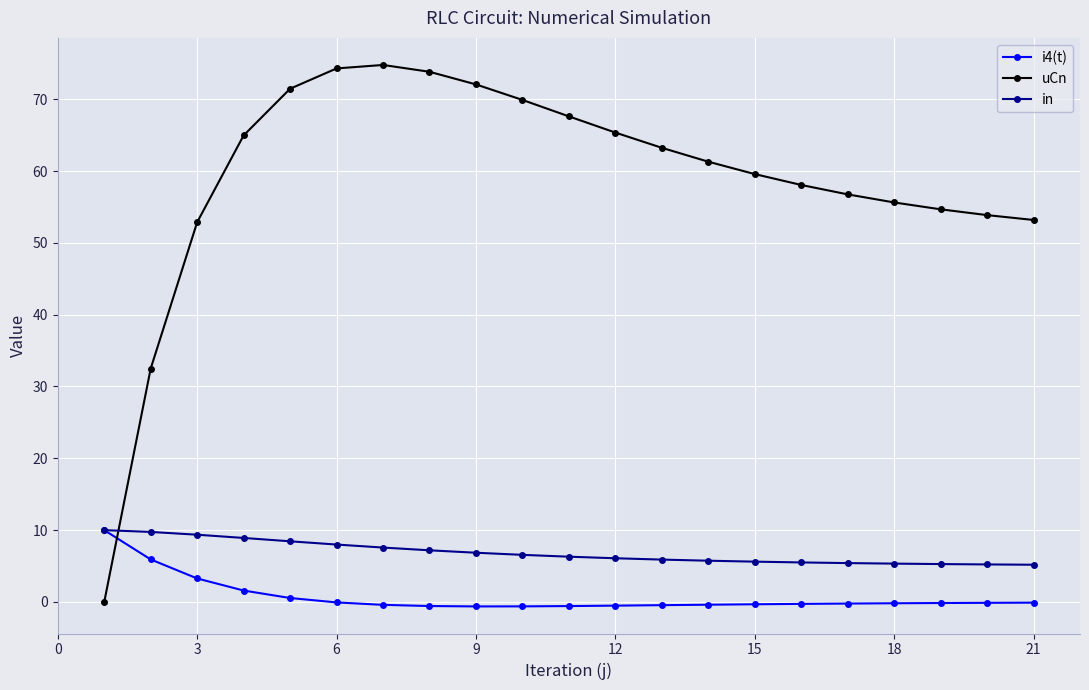

What is the maximum value shown in the chart?

74.8